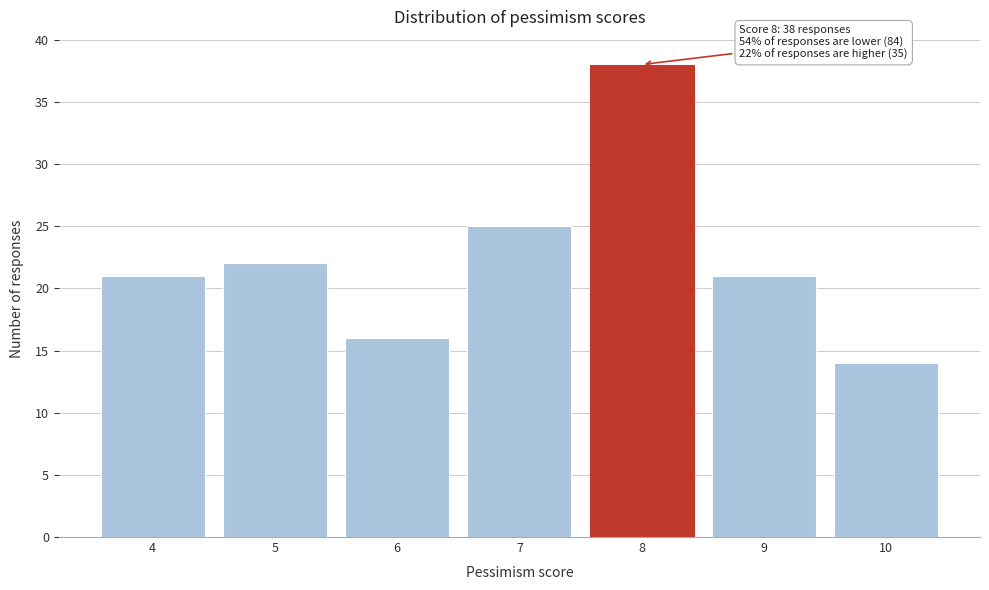

Reading right to left, what are all the values shown in this chart?

14	21	38	25	16	22	21